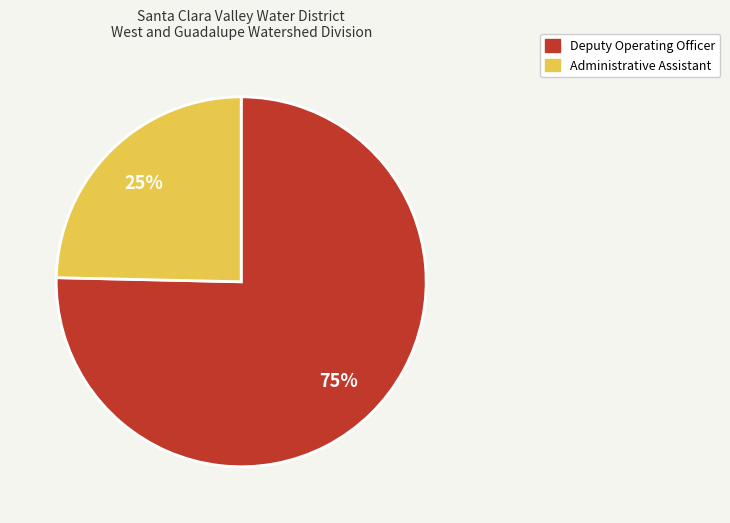

To the nearest percent, what is the average slice percentage?

50%